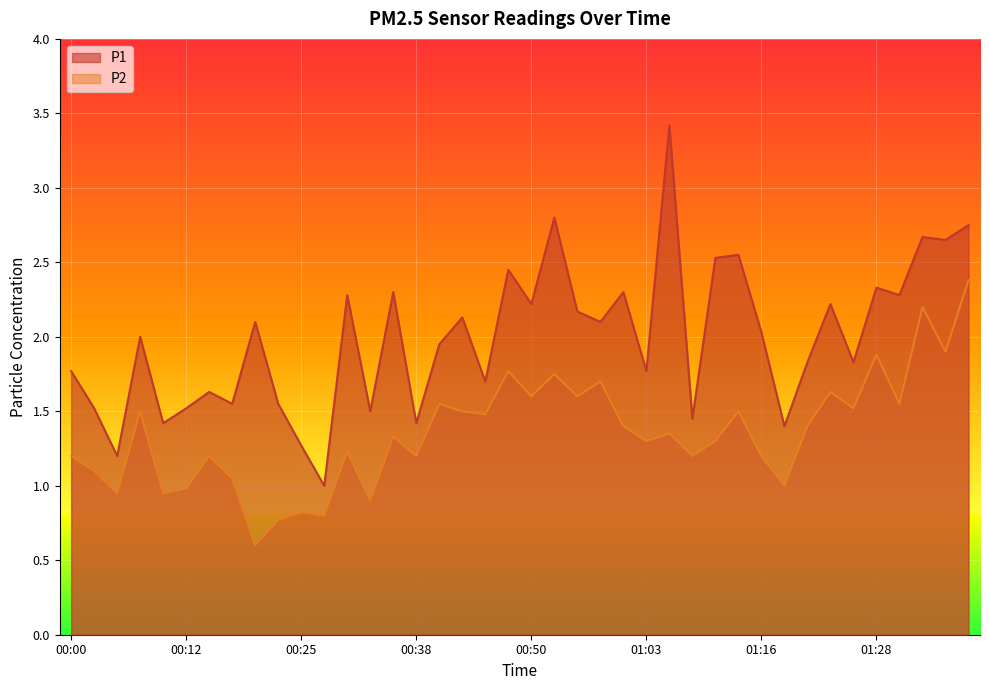

How many lines are shown in the chart?

2